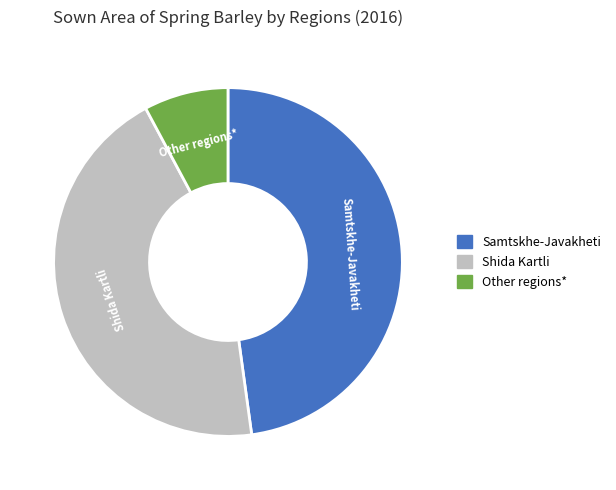

Is it true that Other regions* is 8% of the pie?

True